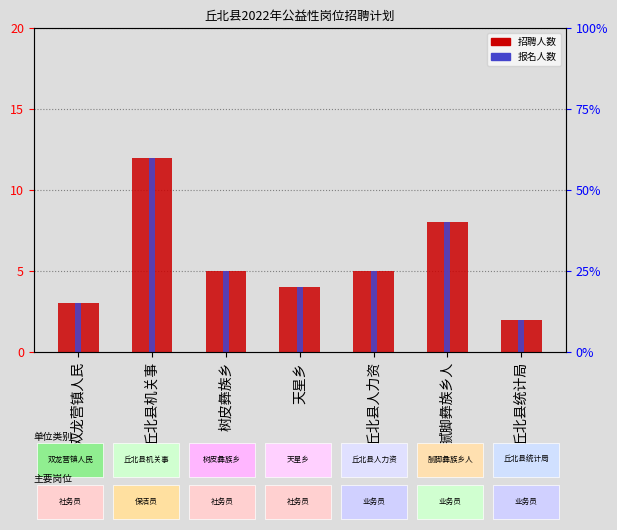

The value of 招聘人数 at 丘北县统计局 is 4. True or false?

False